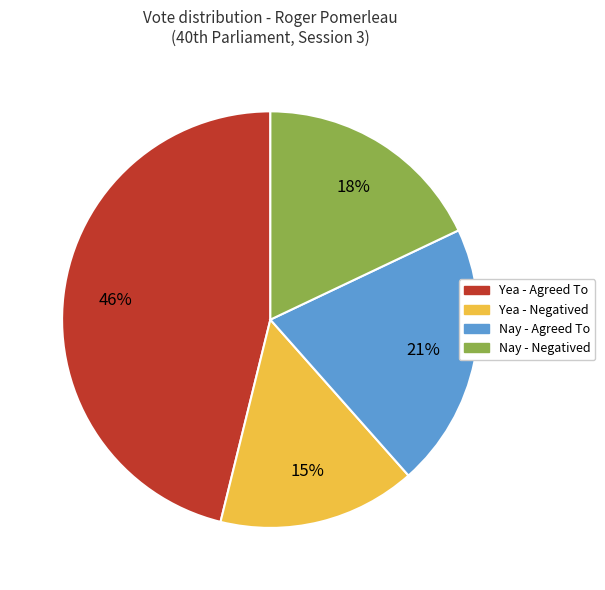

Is there any slice that represents more than half of the pie?

No